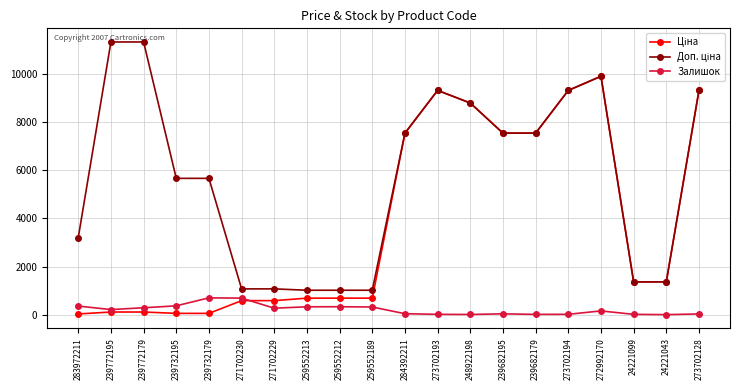

What is the value of the Залишок point at the 8th from the left?

330.0